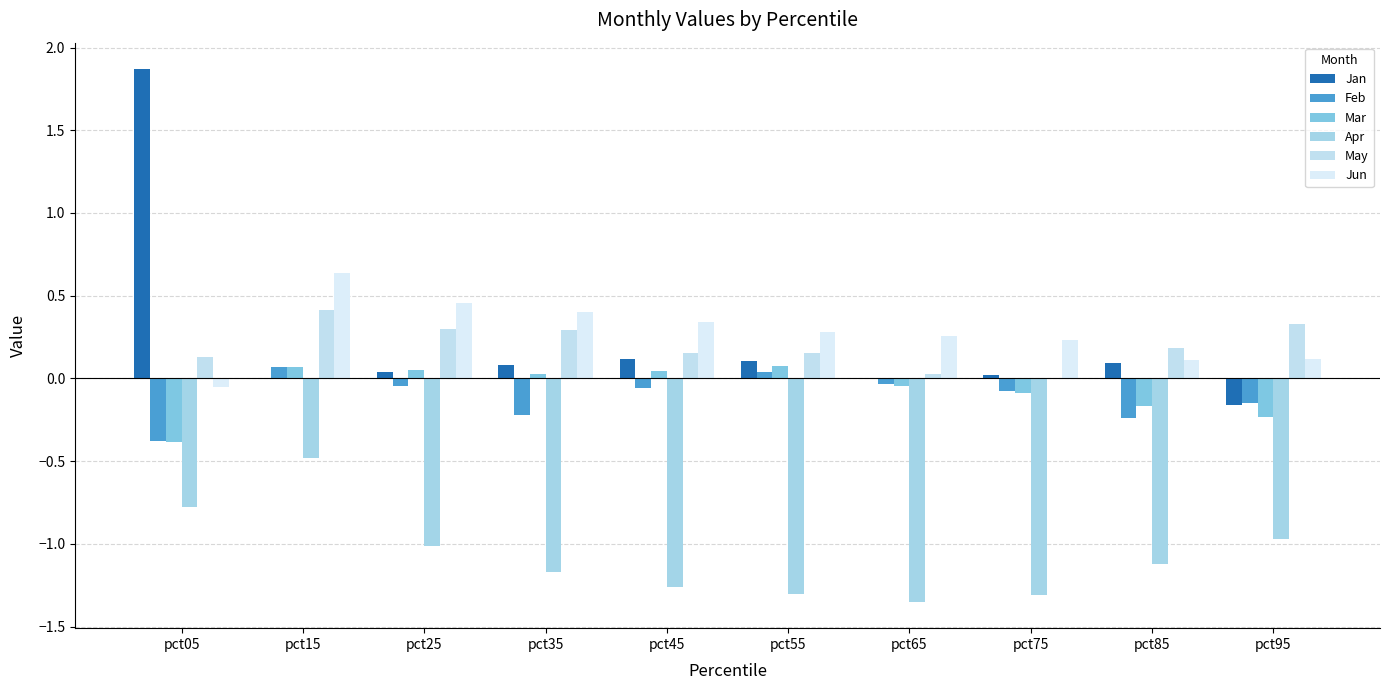

What is the maximum value for May?

0.4